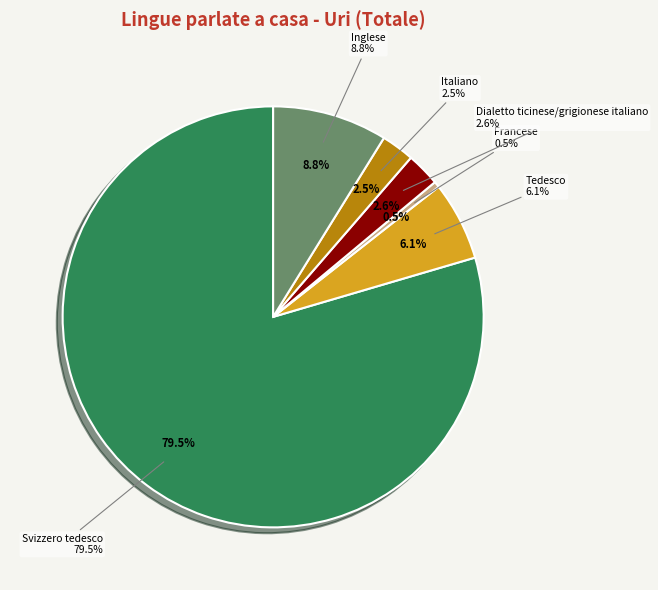

To the nearest percent, what is the combined percentage of Inglese and Dialetto ticinese/grigionese italiano?

11%